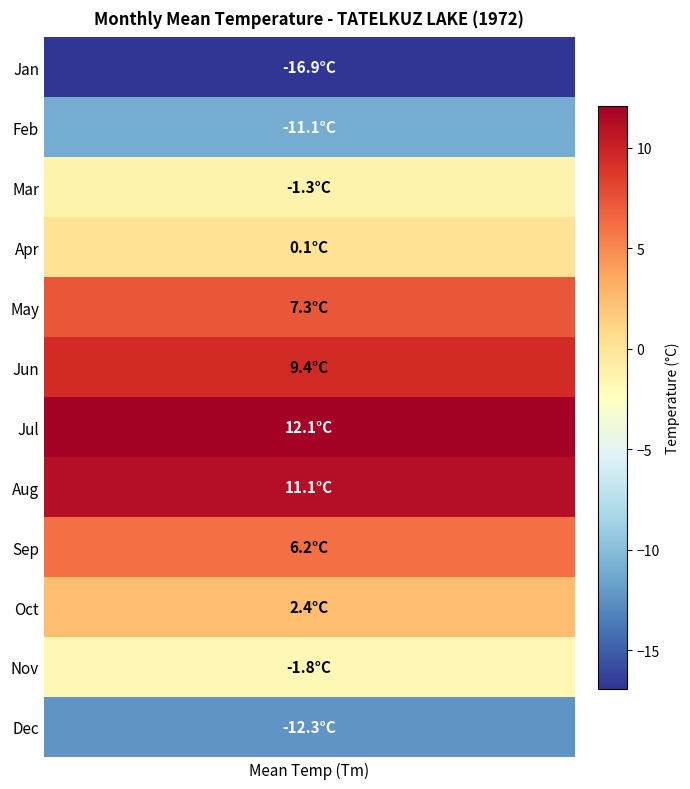

What is the difference between the maximum and minimum values?

29.0